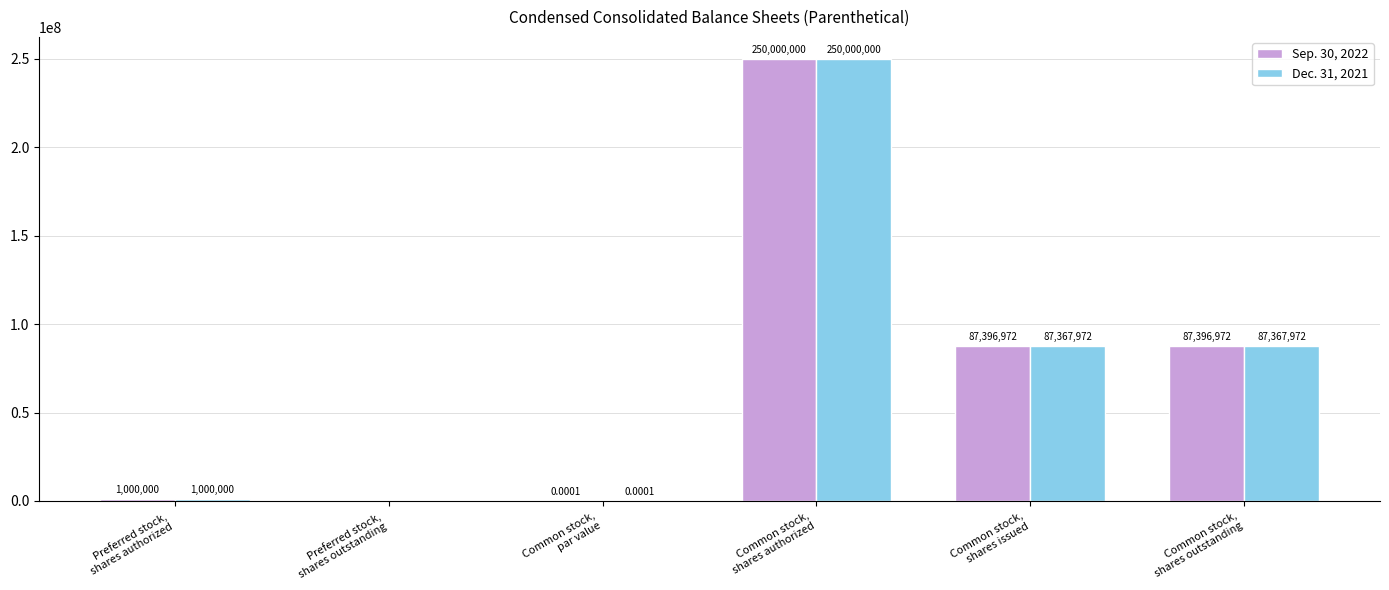

What is the sum of all Sep. 30, 2022 values?

425793944.0